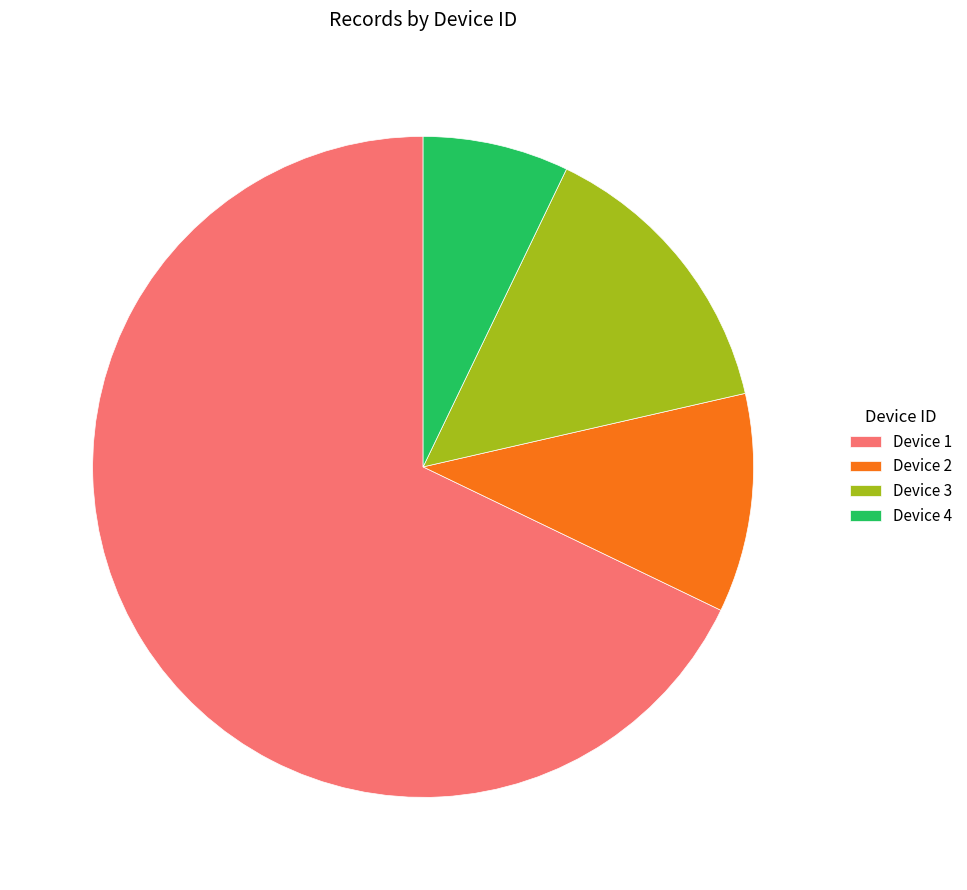

Is the sum of Device 2 and Device 3 greater than half?

No